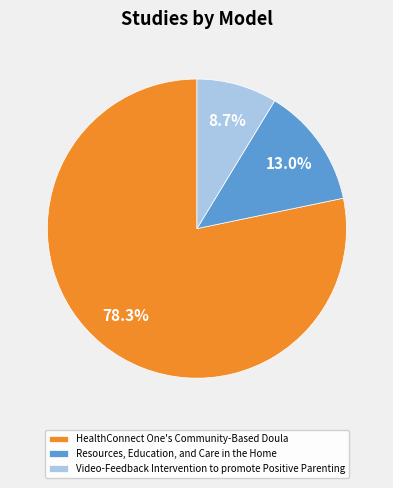

Which category has the biggest portion of the pie?

HealthConnect One's Community-Based Doula